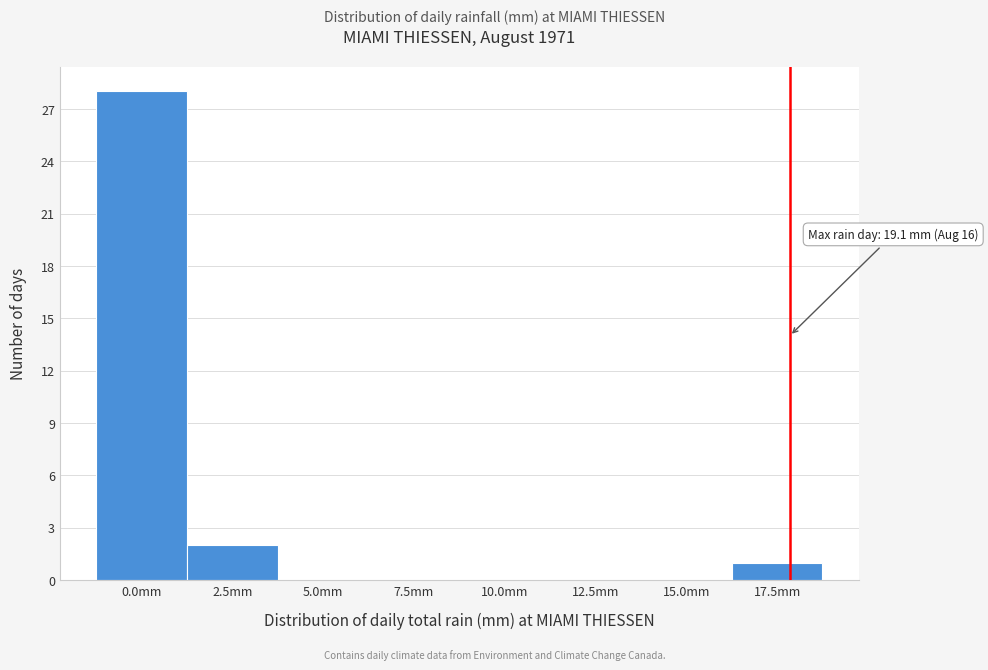

Reading right to left, list all the values displayed in this chart.

17.5mm=1	15.0mm=0	12.5mm=0	10.0mm=0	7.5mm=0	5.0mm=0	2.5mm=2	0.0mm=28